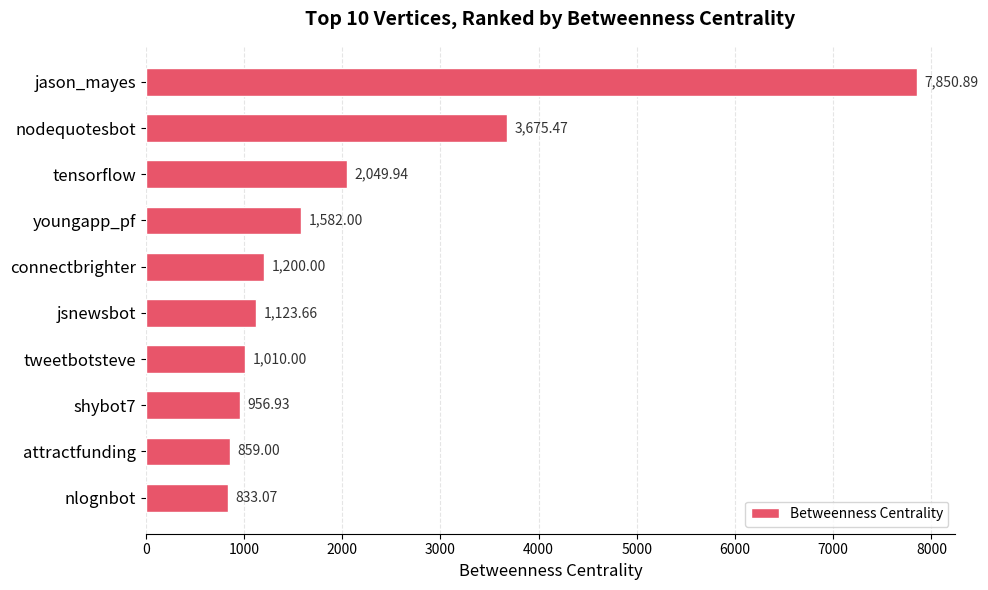

List the labels in order of value, largest first.

jason_mayes, nodequotesbot, tensorflow, youngapp_pf, connectbrighter, jsnewsbot, tweetbotsteve, shybot7, attractfunding, nlognbot